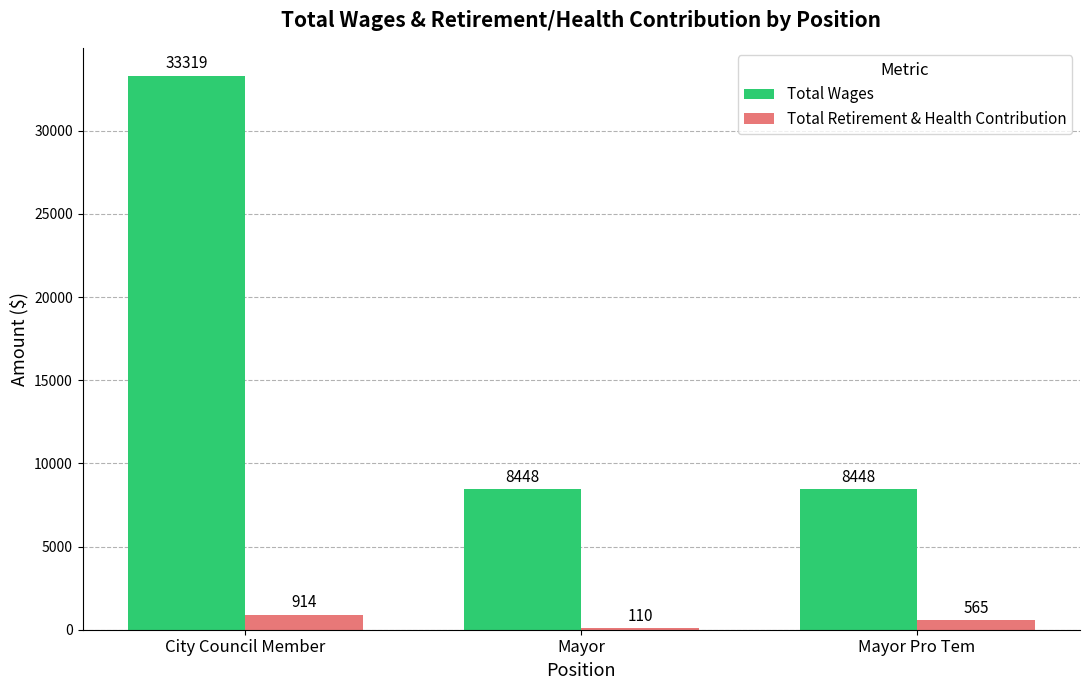

What is the sum of the Total Retirement & Health Contribution values at Mayor Pro Tem and Mayor?

675